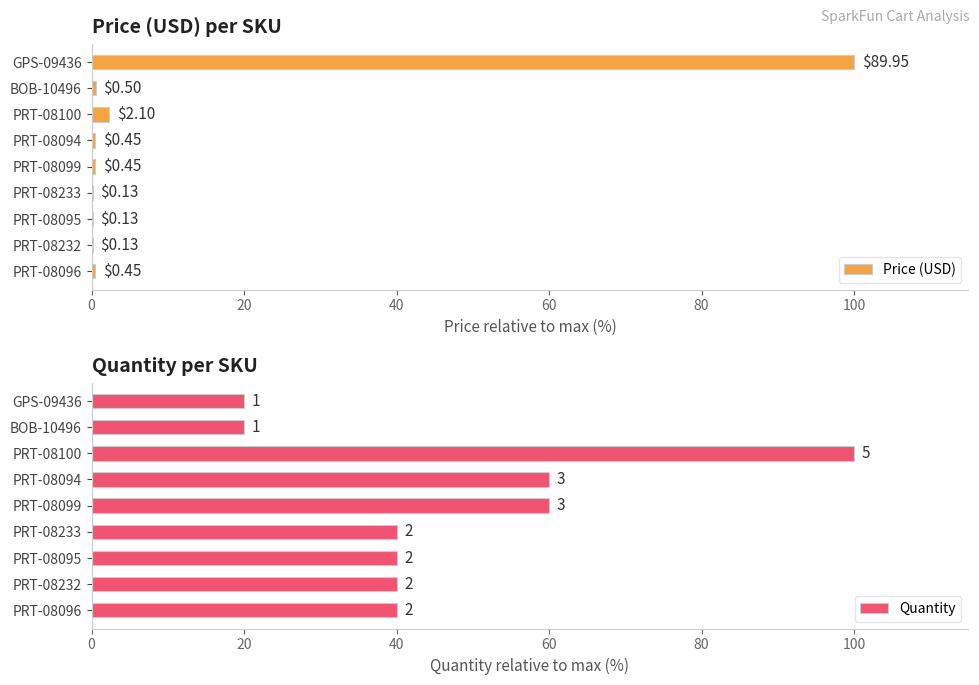

What is the sum of the Price (USD) values at PRT-08233 and BOB-10496?

0.7